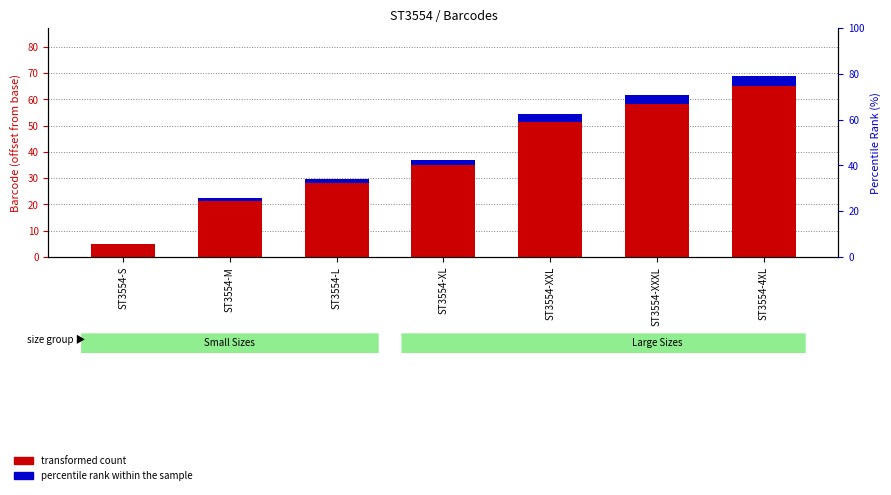

At which label is transformed count closest to 36?

ST3554-XL